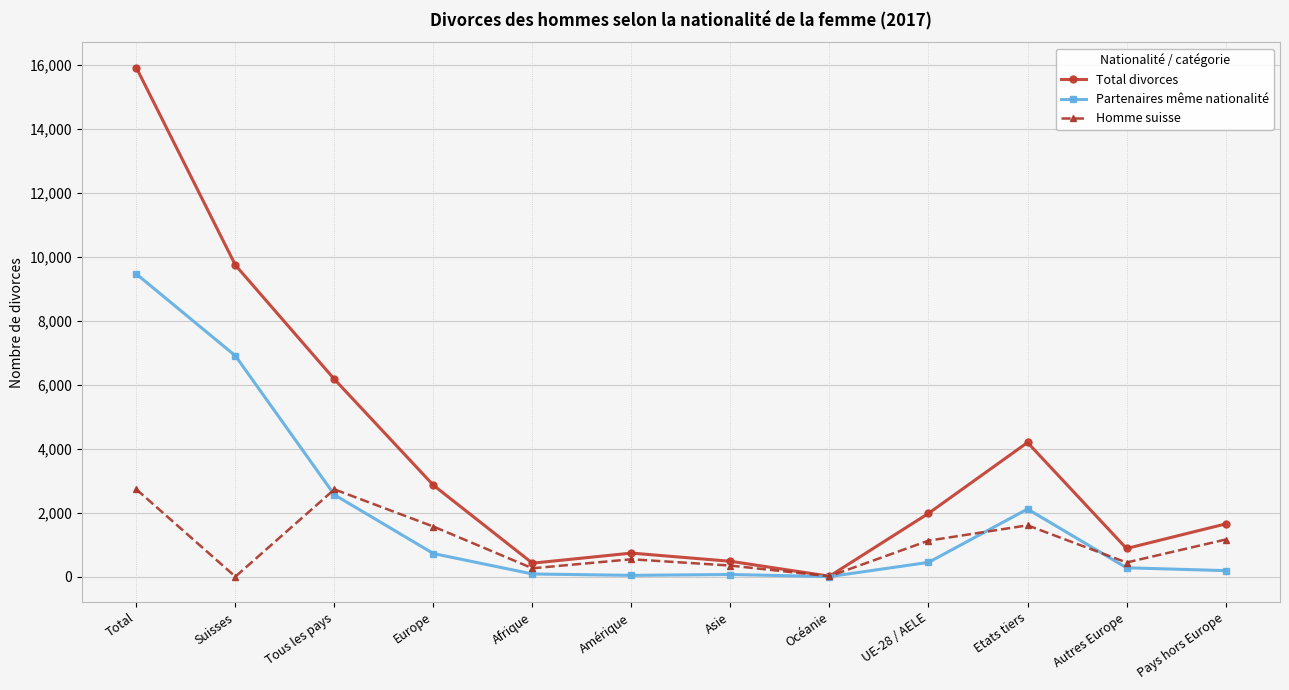

What are all the series names shown in the legend?

Total divorces, Partenaires même nationalité, Homme suisse